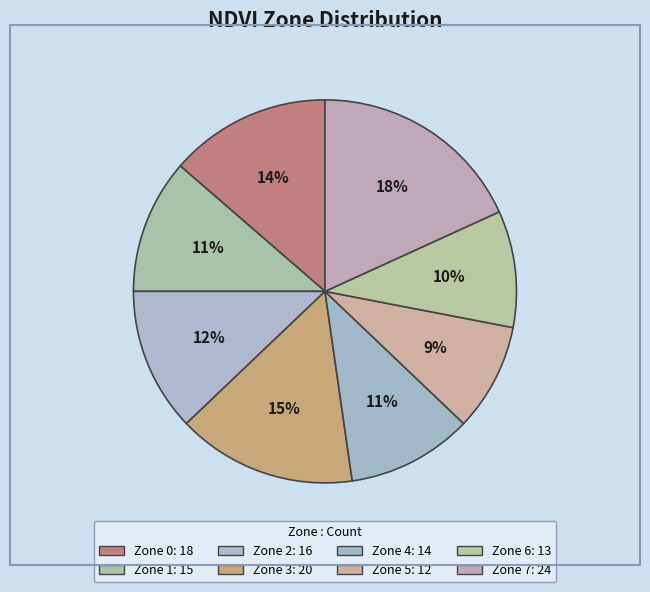

Approximately how many times larger is the value at Zone 0 compared to Zone 6?

1.4